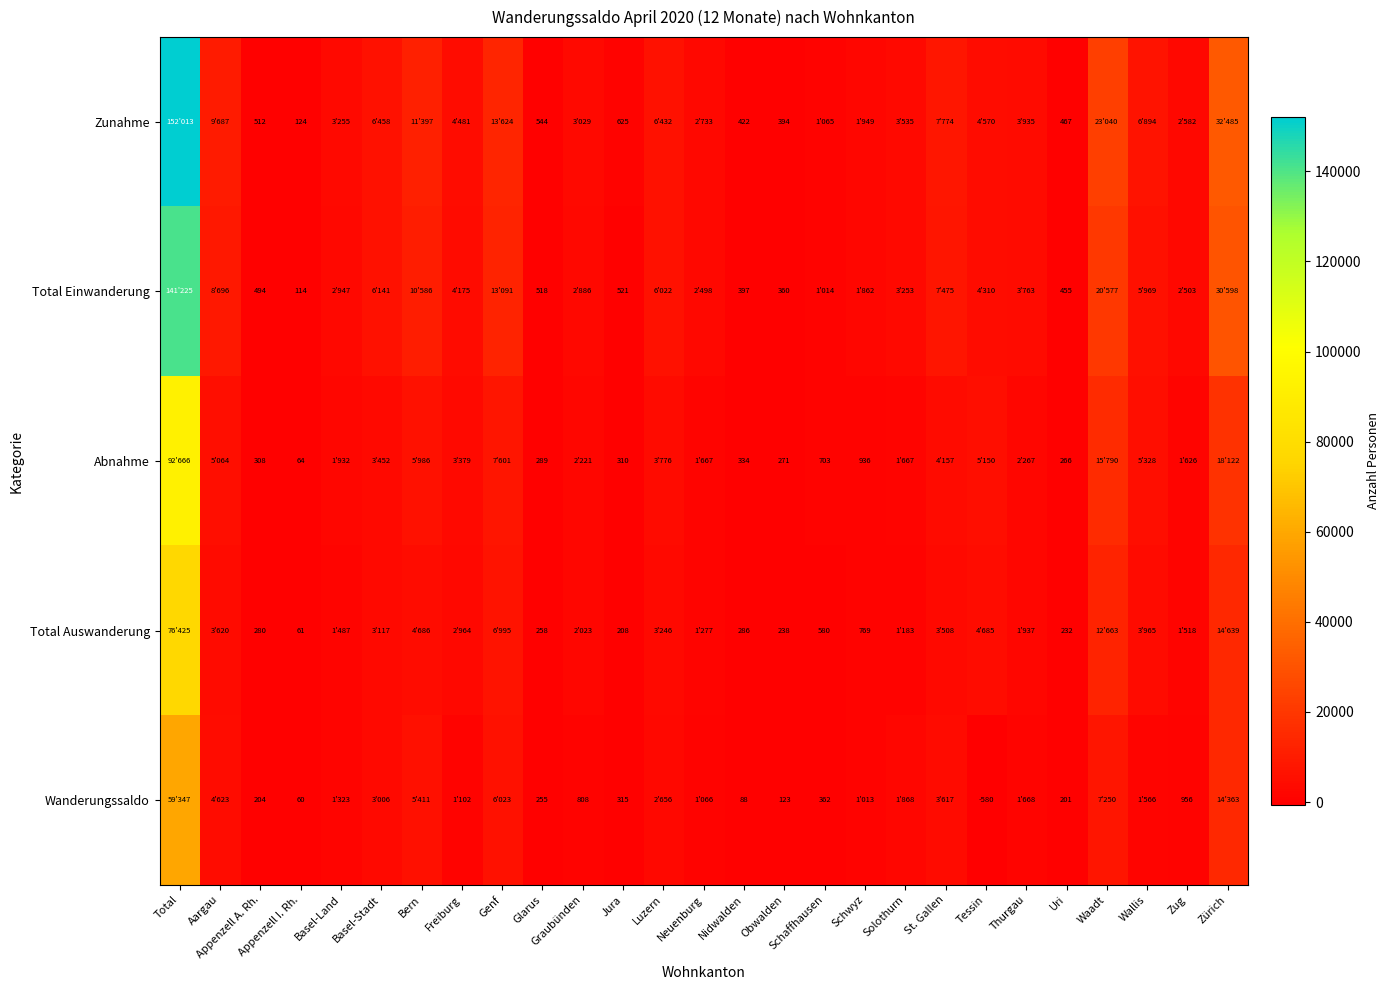

True or false: Total Einwanderung has a value of 158 at Nidwalden.

False